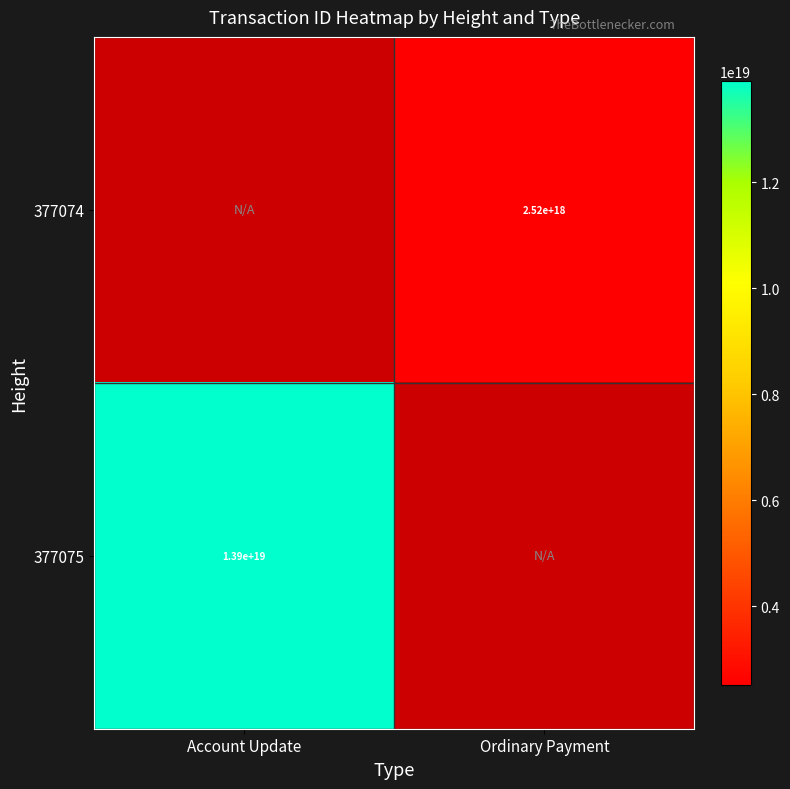

The value of 377075 at Account Update is 13900000000000000000. True or false?

True